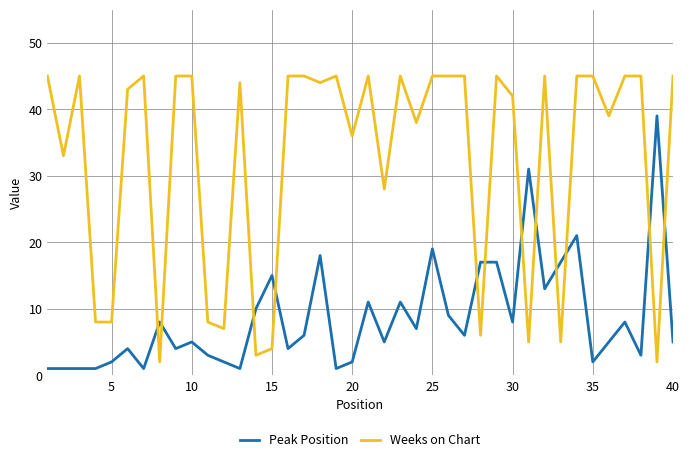

Which series ends up on top after the final intersection of Peak Position and Weeks on Chart?

Weeks on Chart